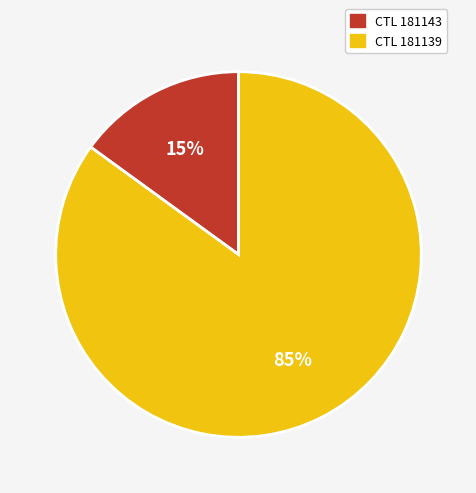

To the nearest percent, what is the average slice percentage?

50%